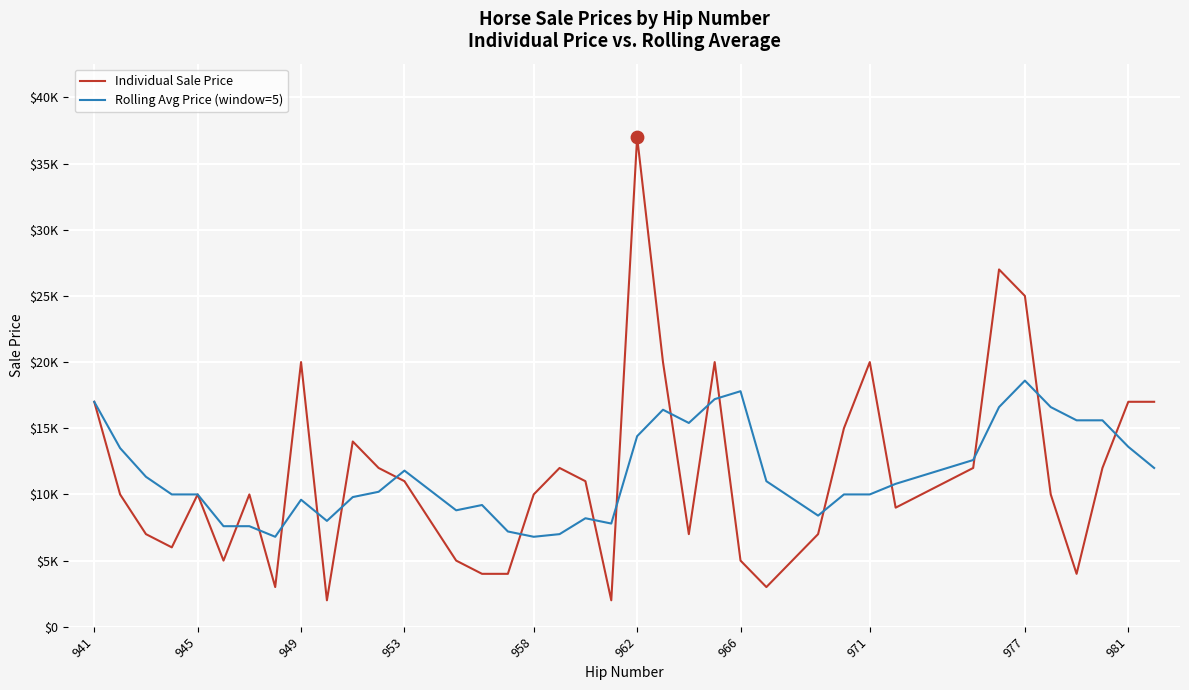

At how many categories does at least one series exceed 26120?

2